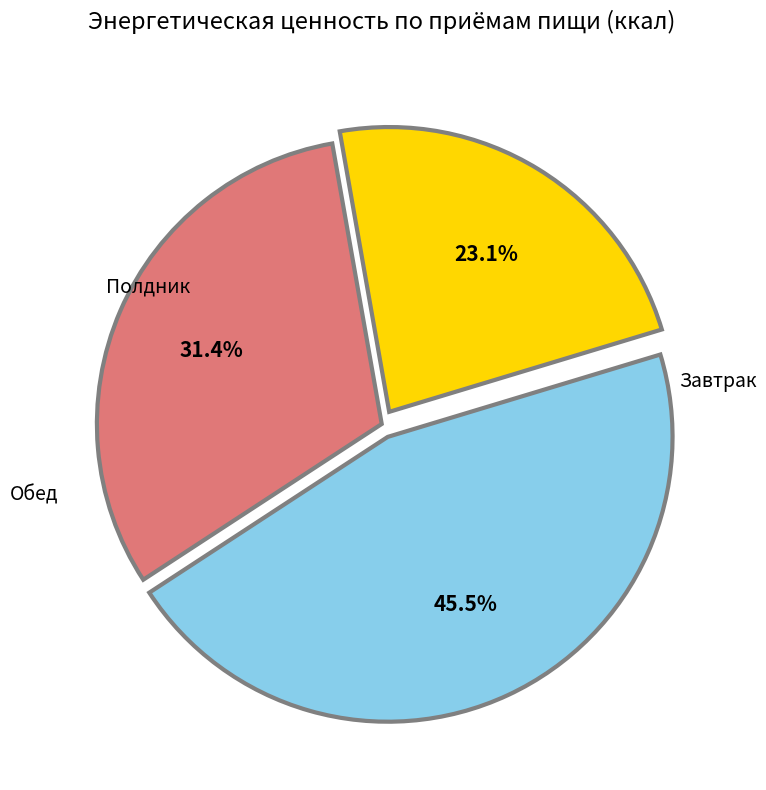

Is there any slice that represents more than half of the pie?

No